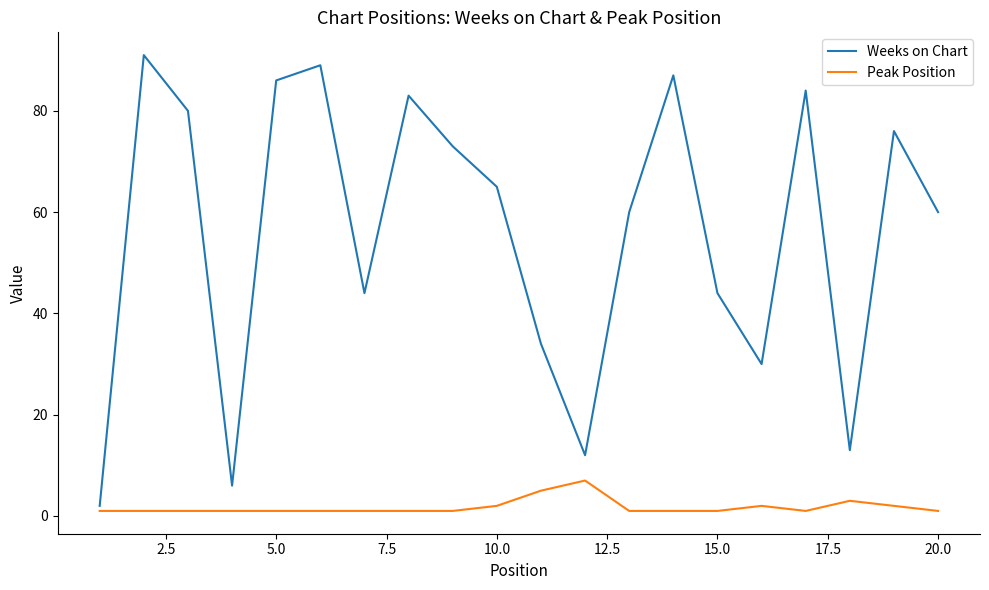

Which series has the widest spread of values?

Weeks on Chart